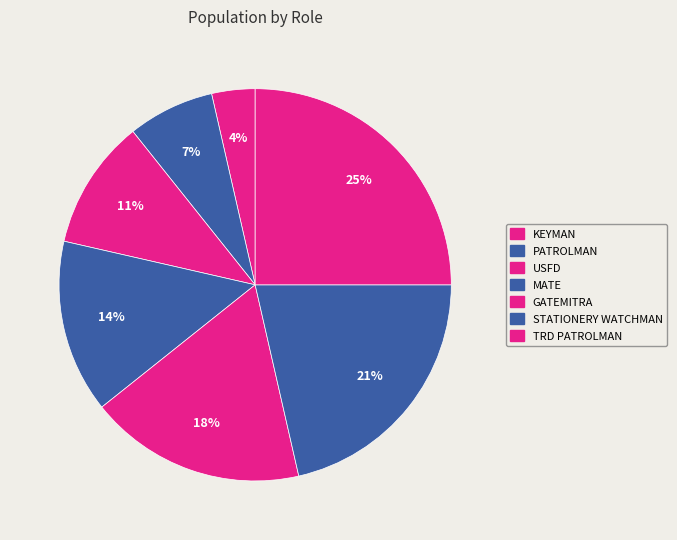

To the nearest percent, what percentage of the pie is TRD PATROLMAN?

25%